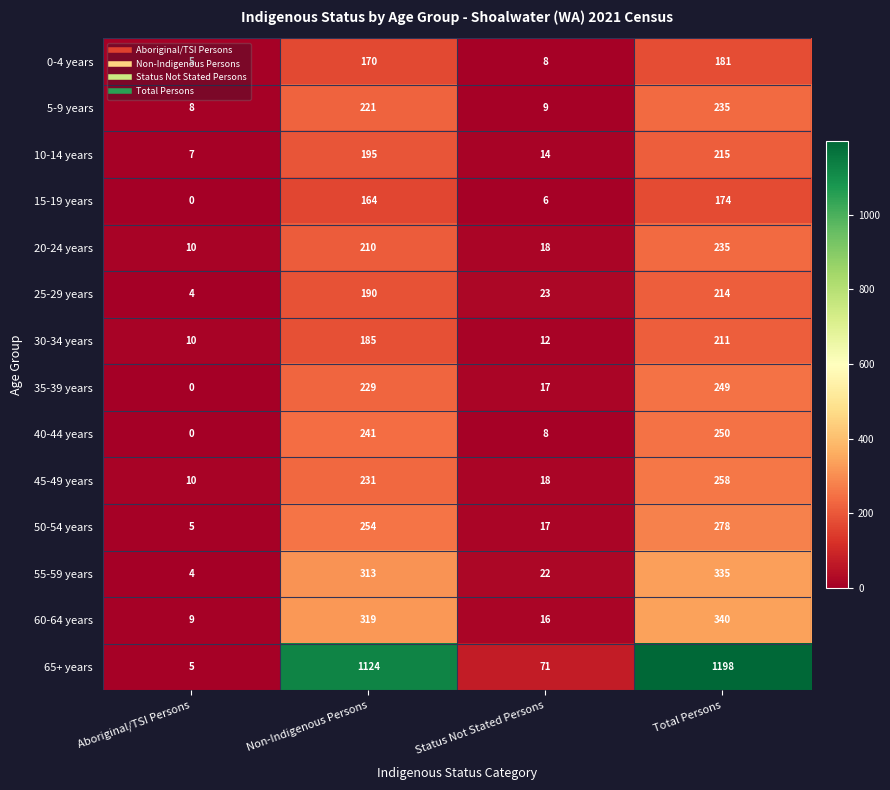

Which category has the highest value in the 15-19 years series?

Total Persons